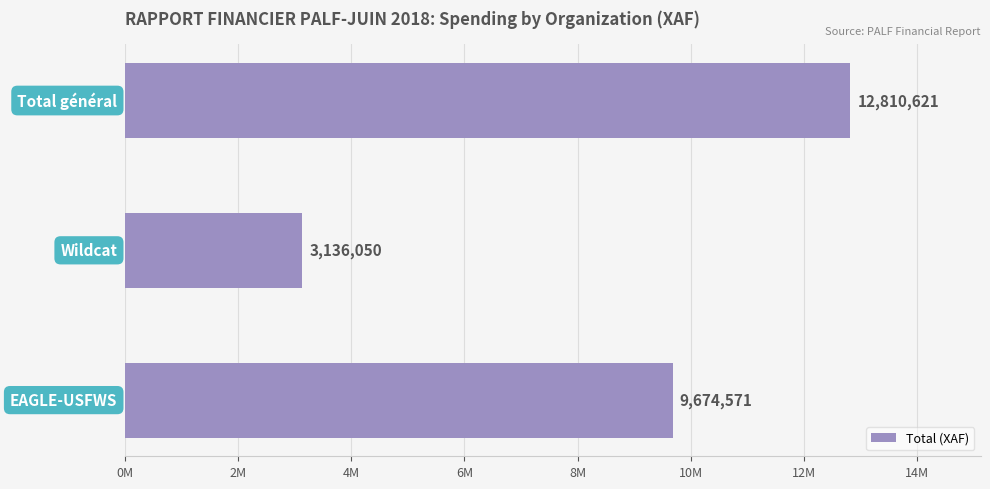

Does the chart contain any negative values?

No